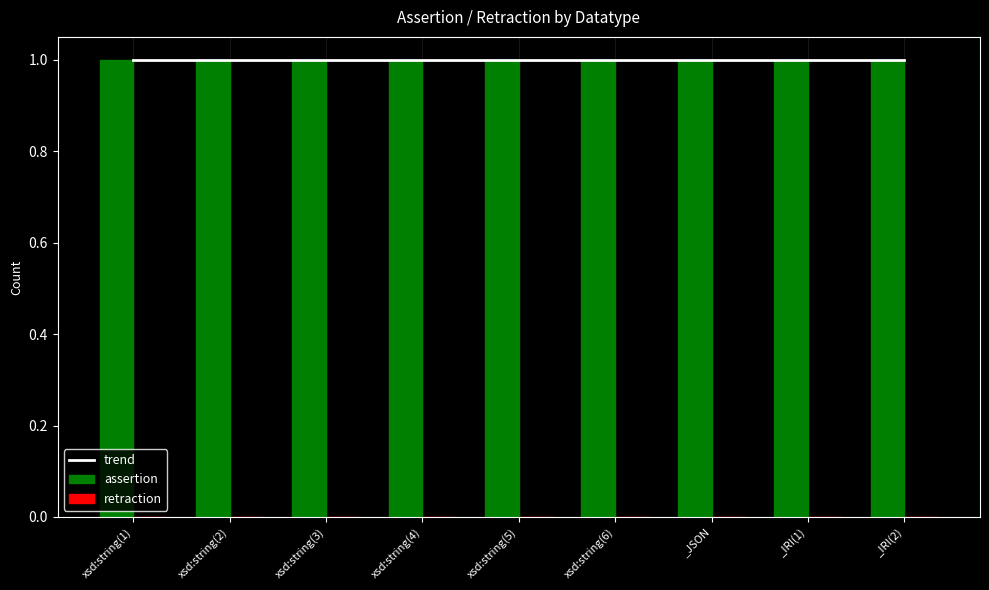

Is it true that trend equals 1 at xsd:string(2)?

True